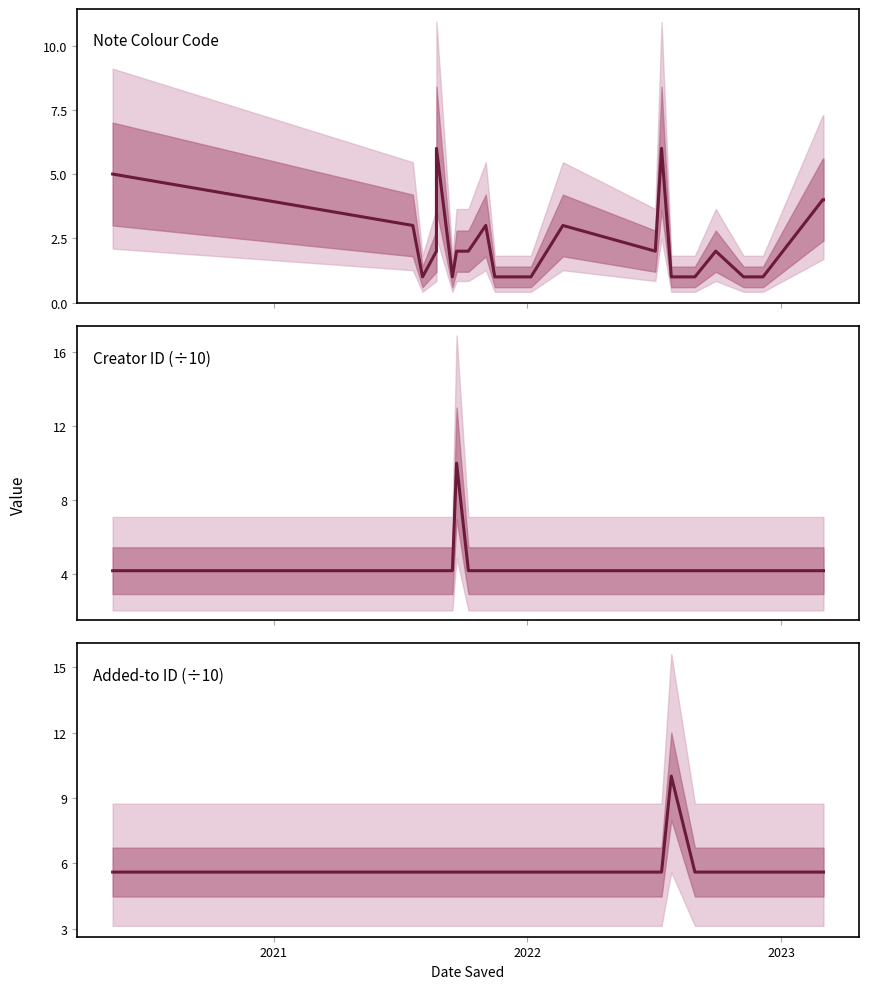

True or false: Note Colour Code has more than 1 interior local peaks.

True